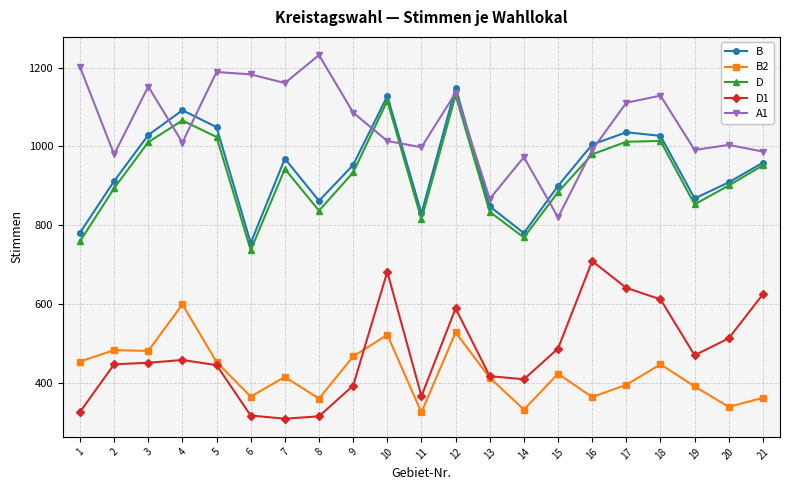

At how many categories does at least one series exceed 719?

21